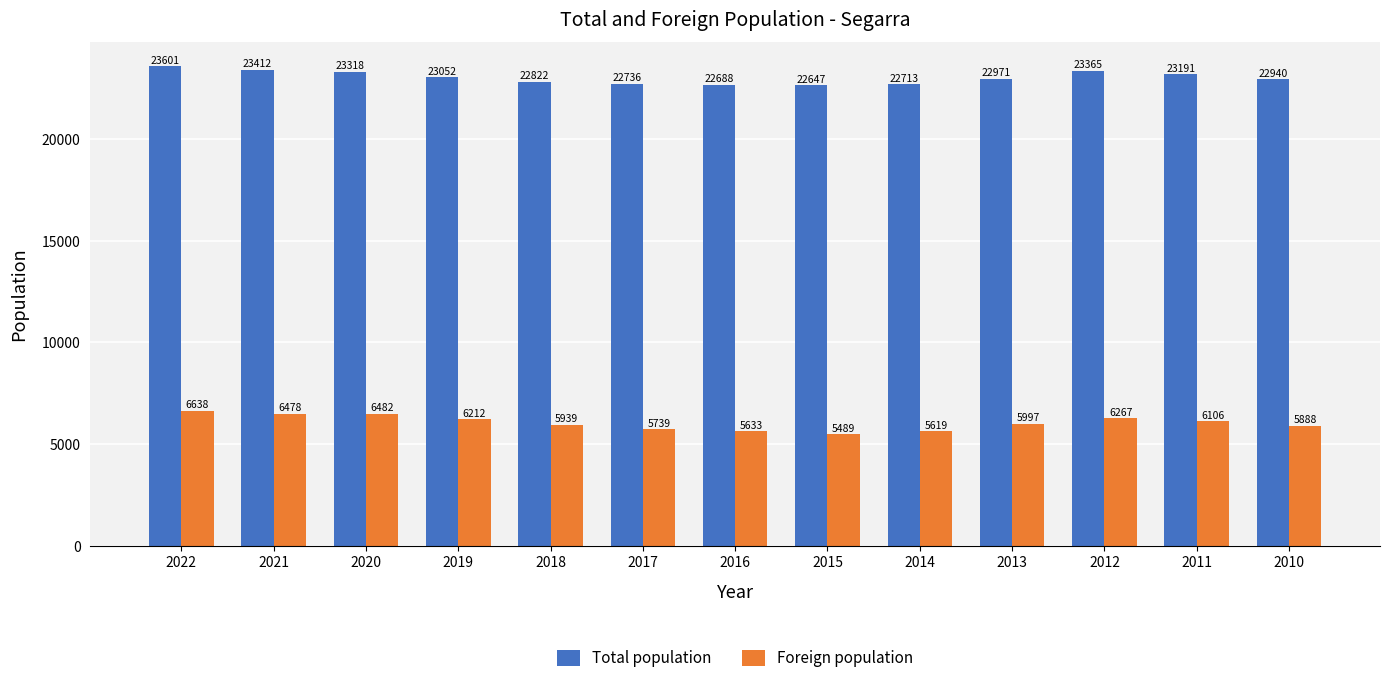

The Foreign population series shows 2975 at 2017. True or false?

False